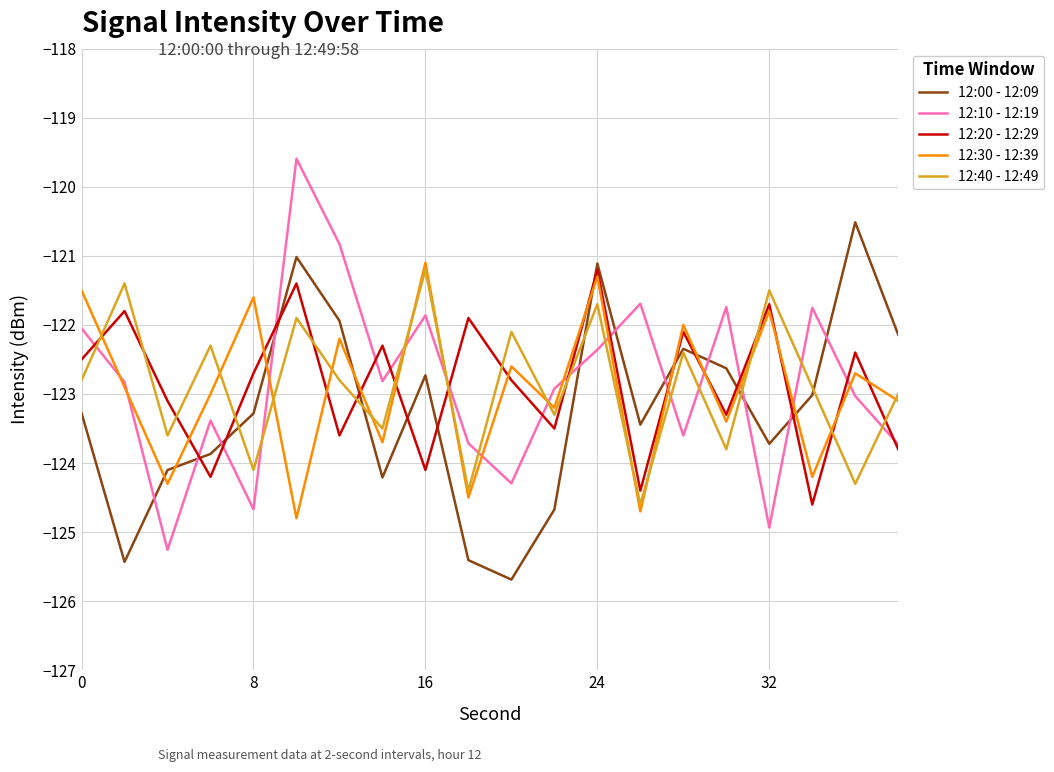

Which series has the widest spread of values?

12:10 - 12:19